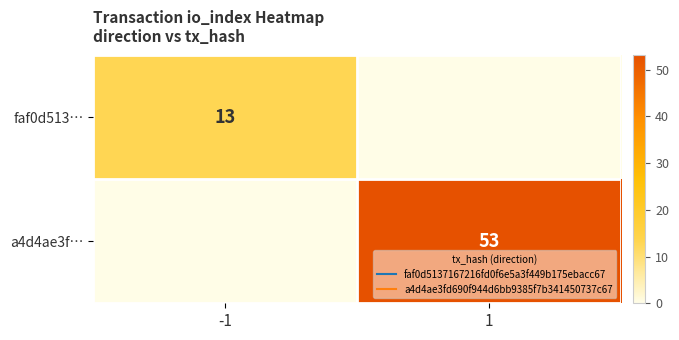

Which series has the widest spread of values?

a4d4ae3f…